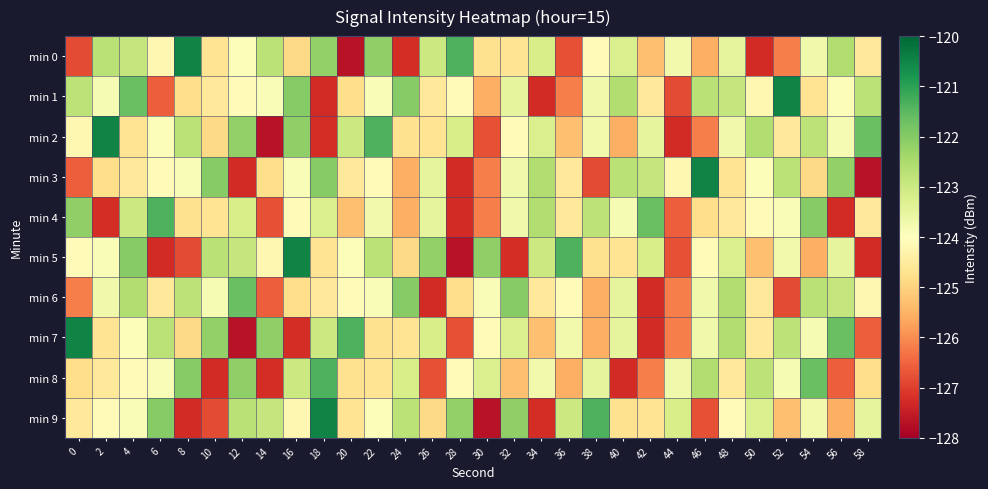

What is the spread (max minus min) of values at 36?

5.4